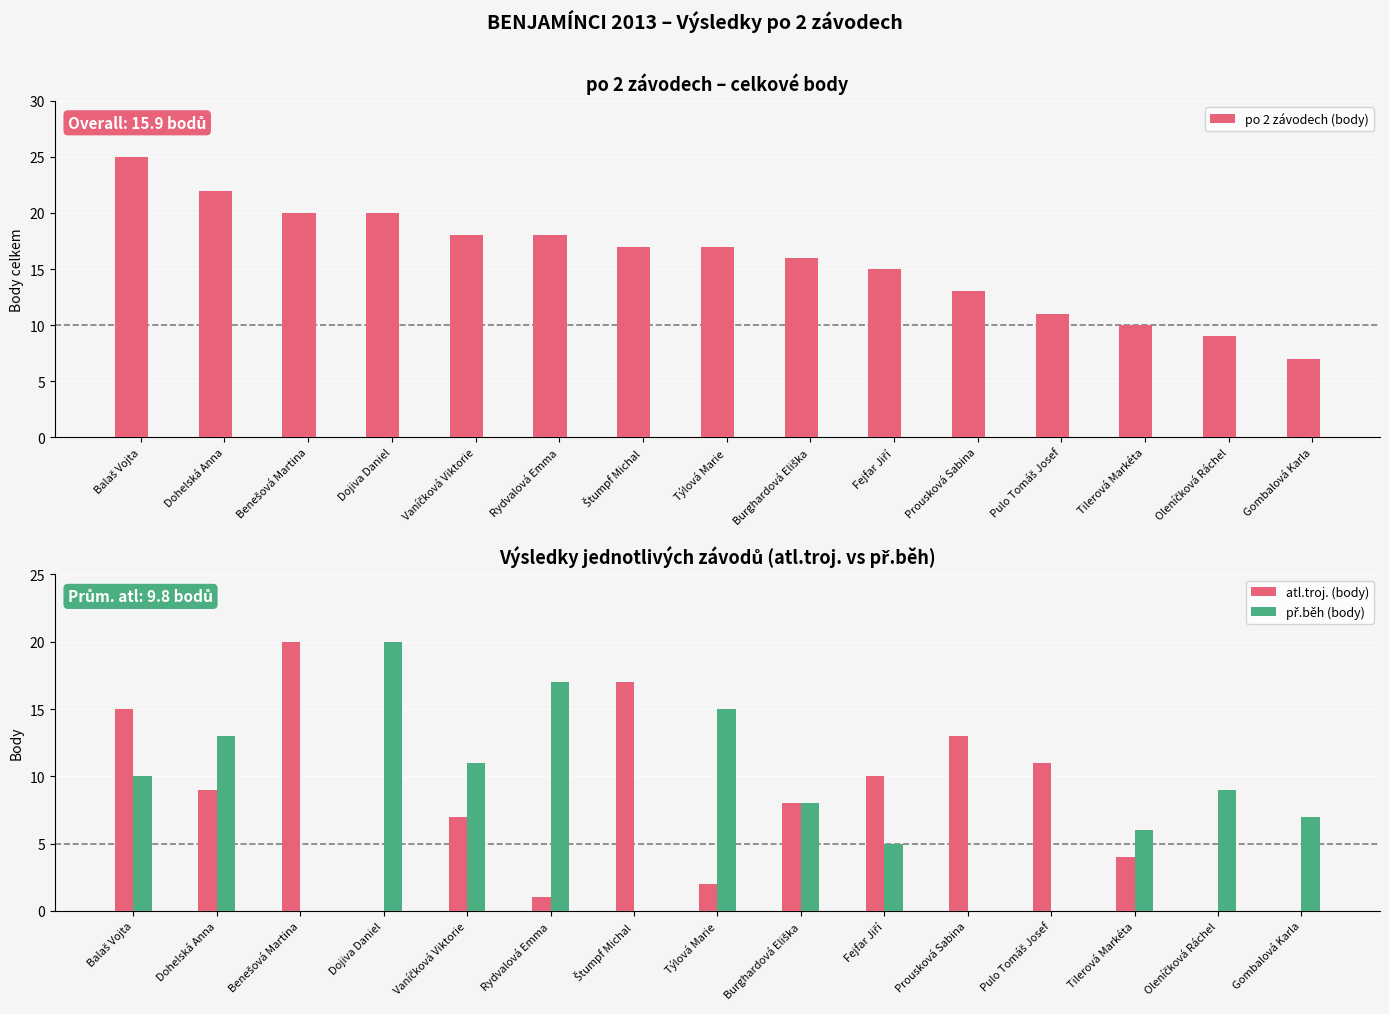

How many categories are shown in the chart?

15